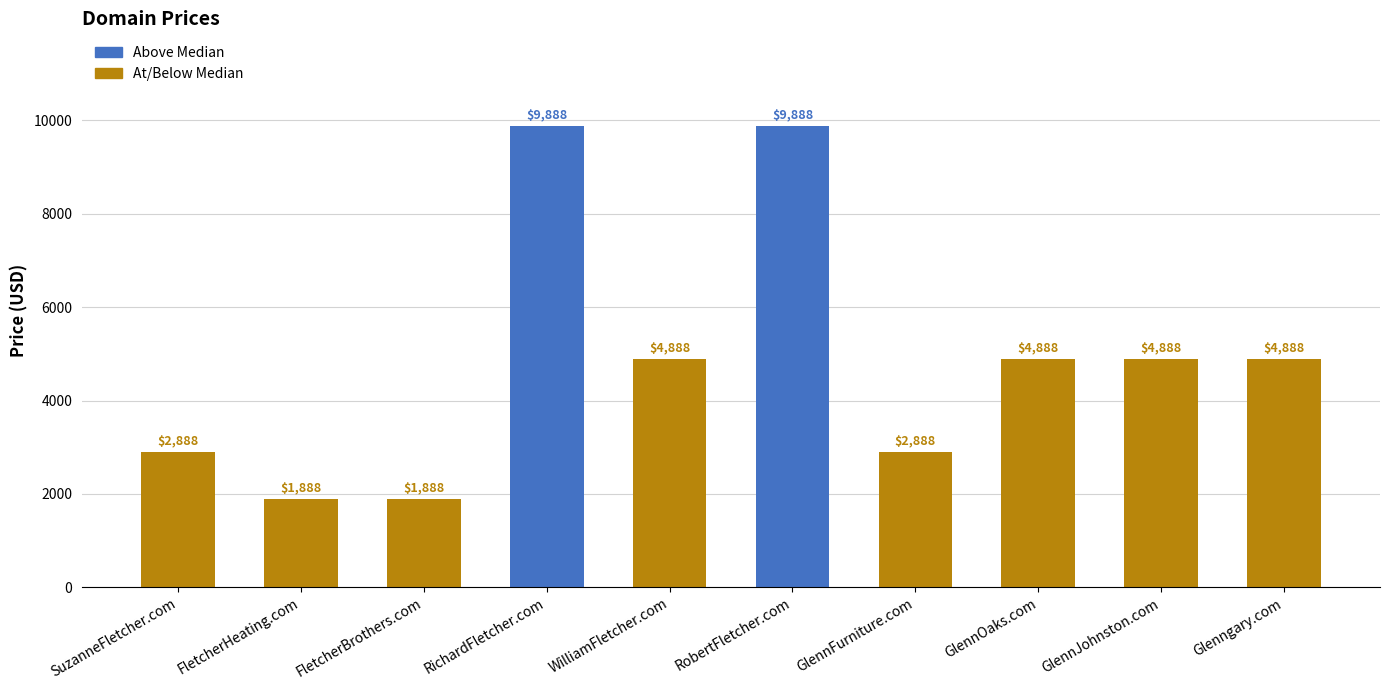

How many series are shown in this chart?

1